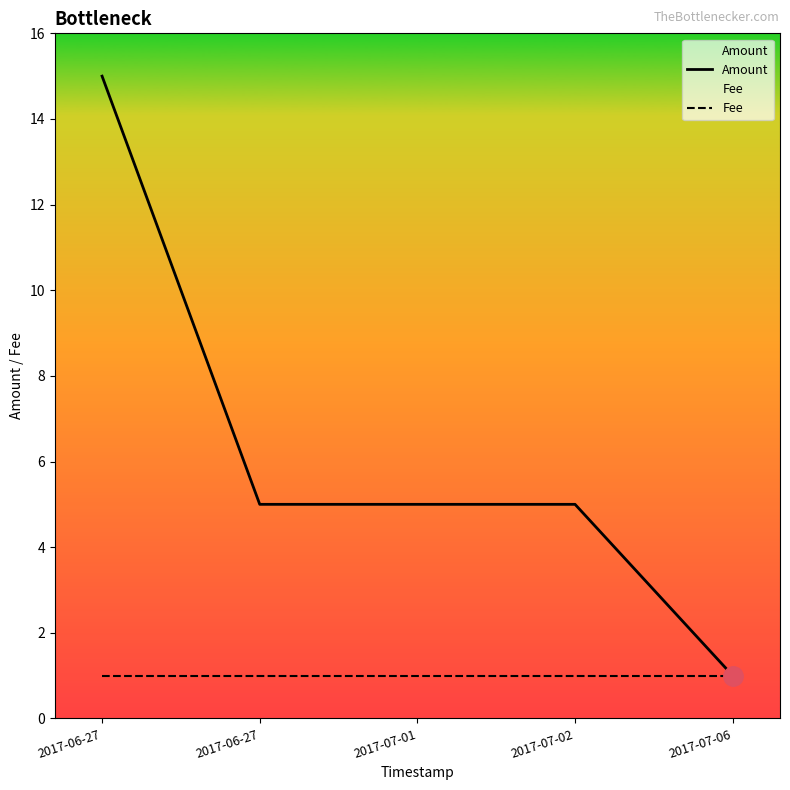

Reading left to right, extract all data points from this chart.

Amount: 15	5	5	5	1
Fee: 1	1	1	1	1